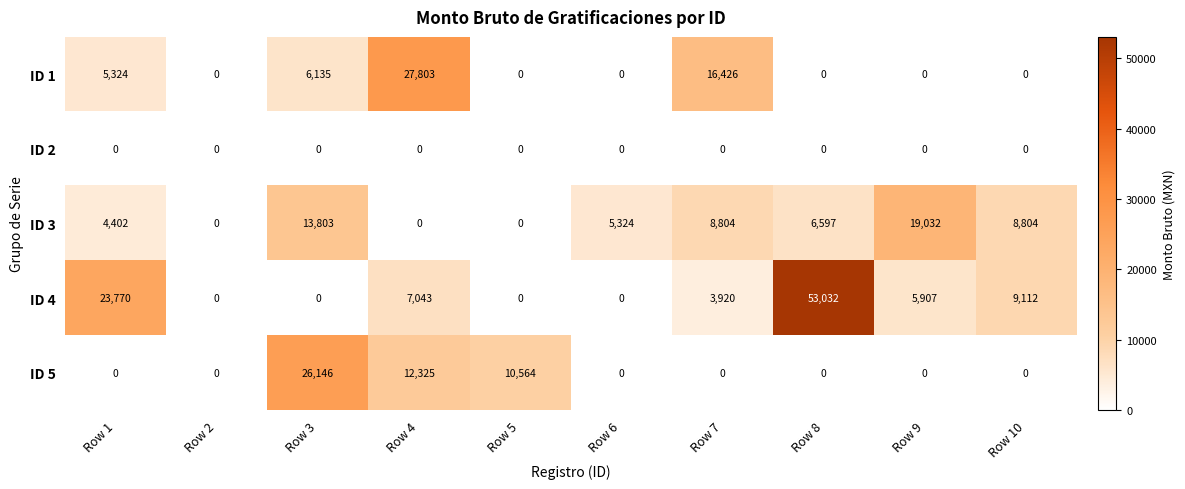

What is the spread (max minus min) of values at Row 6?

5324